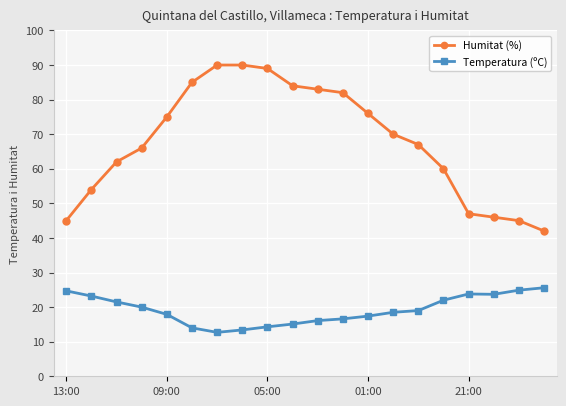

Which series has the largest range (max minus min)?

Humitat (%)